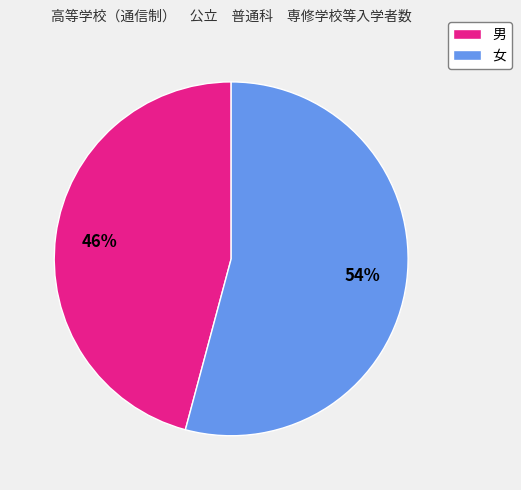

Is the sum of 女 and 男 greater than half?

Yes